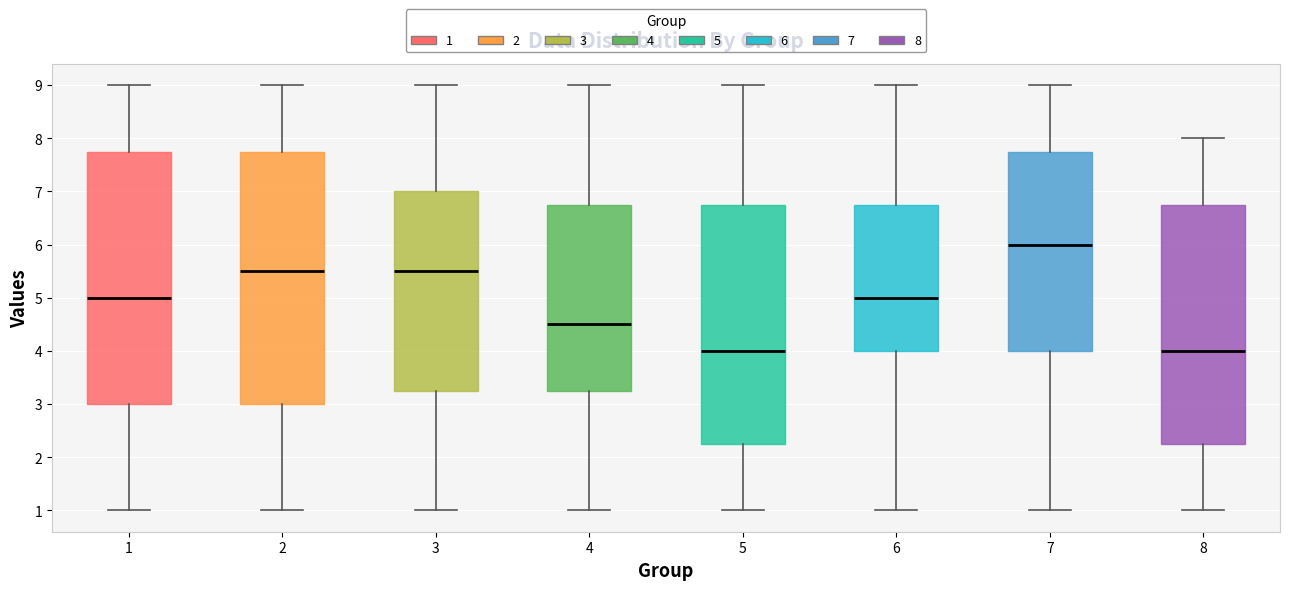

Where is the upper edge of the box at x = 8 on the y-axis? The values are not printed on the chart, so give them approximately, as read against the axis.

6.8